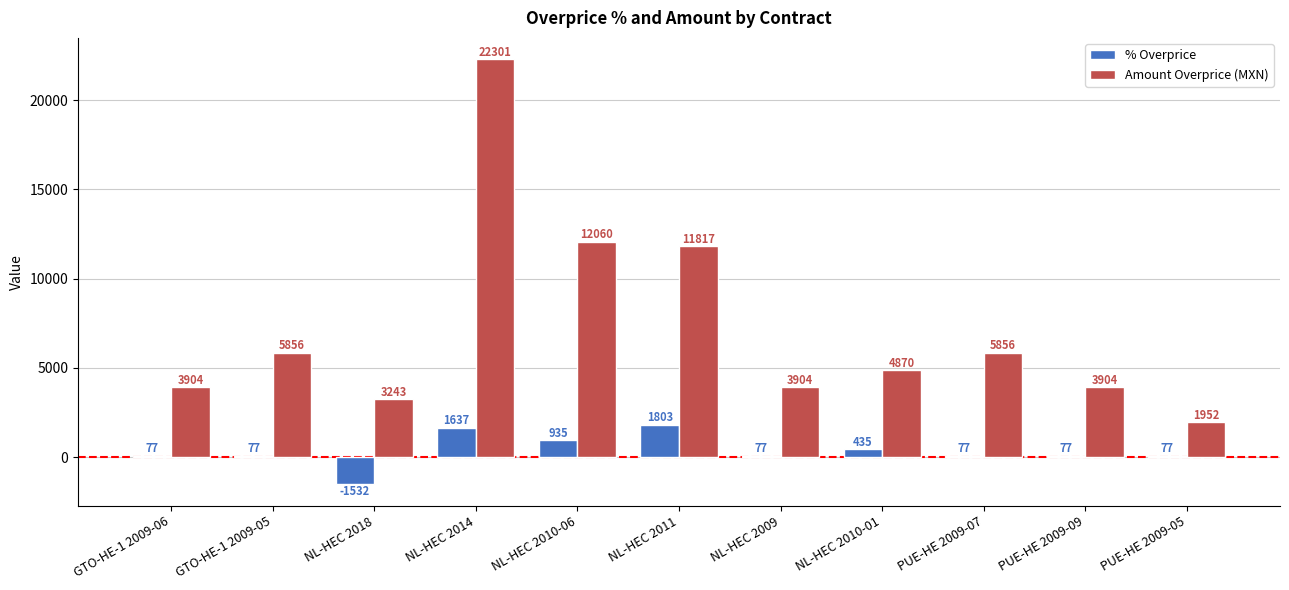

Count the number of data series in this chart.

2